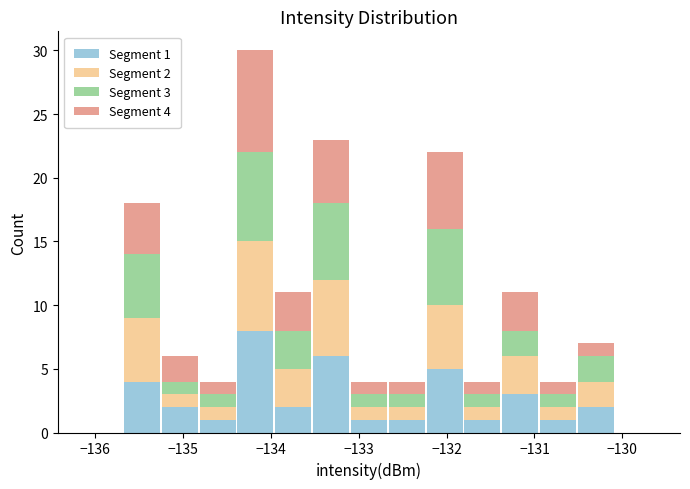

Which range on the x-axis has the tallest stacked bar (by total height)?

-134.4 to -134.0